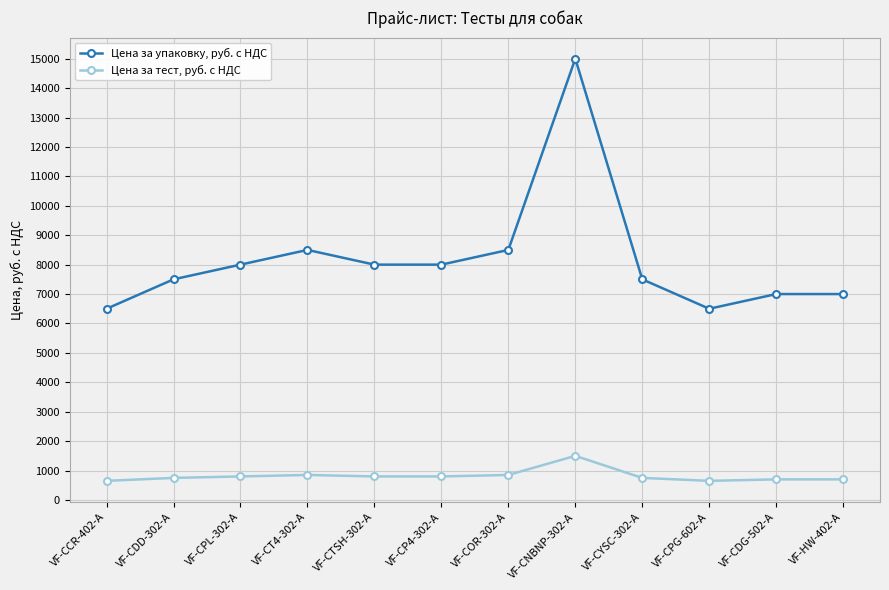

True or false: Цена за тест, руб. с НДС and Цена за упаковку, руб. с НДС cross at least once.

False